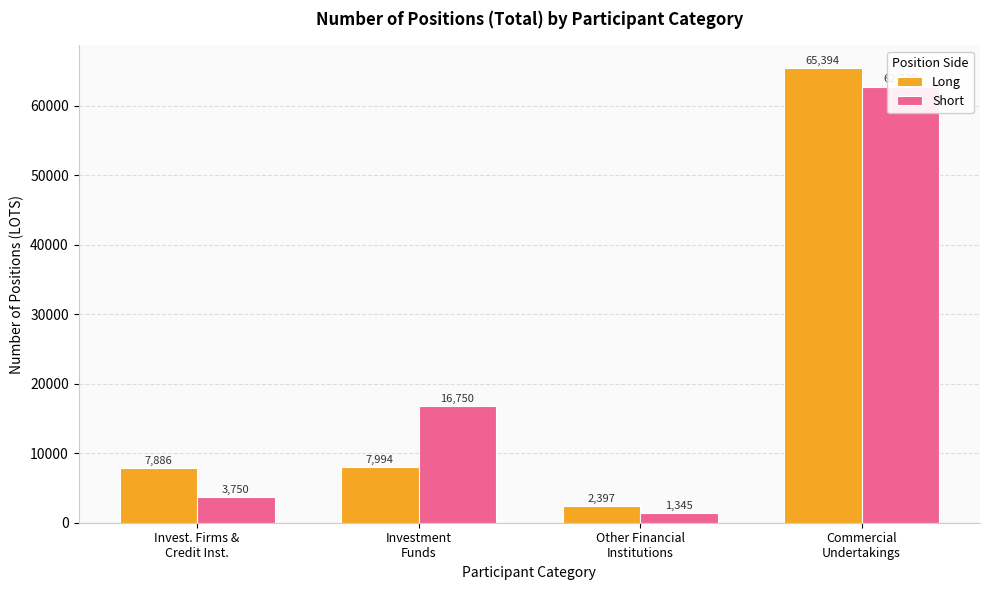

Rank the categories by Long value from lowest to highest.

Other Financial
Institutions, Invest. Firms &
Credit Inst., Investment
Funds, Commercial
Undertakings